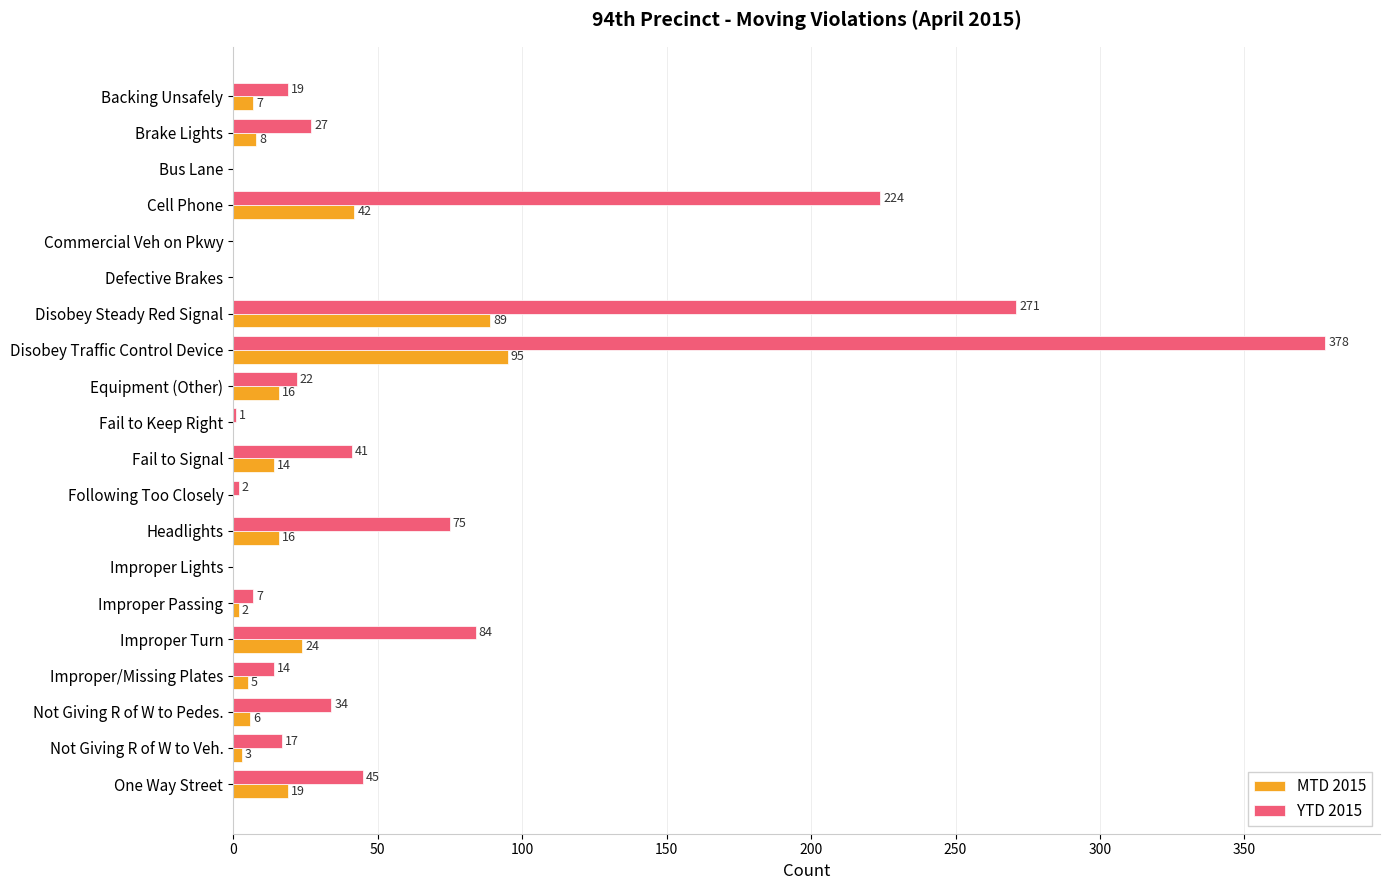

What is the total value across all series at One Way Street?

64